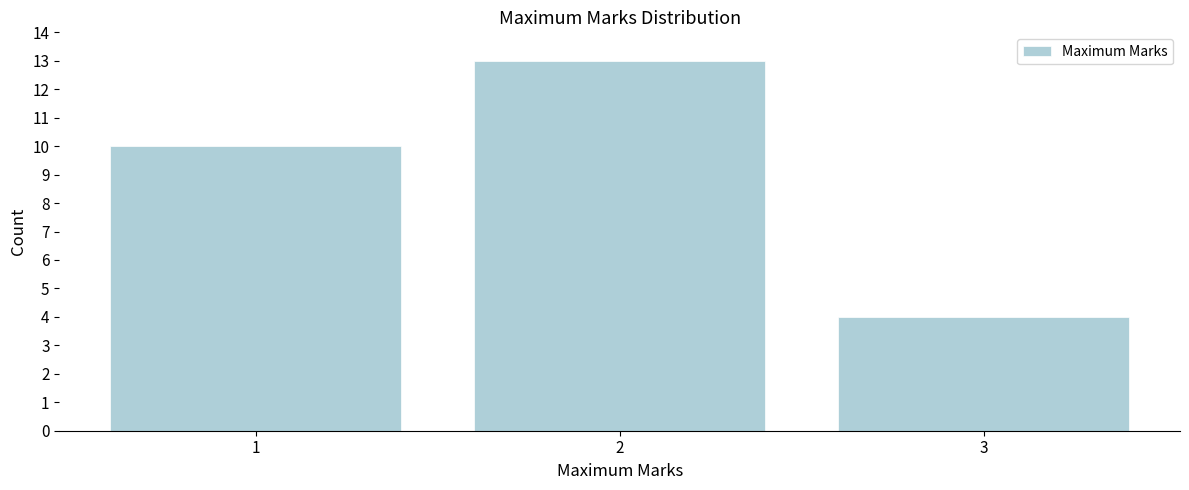

Over which range of the x-axis is the bar tallest?

1.5 to 2.5